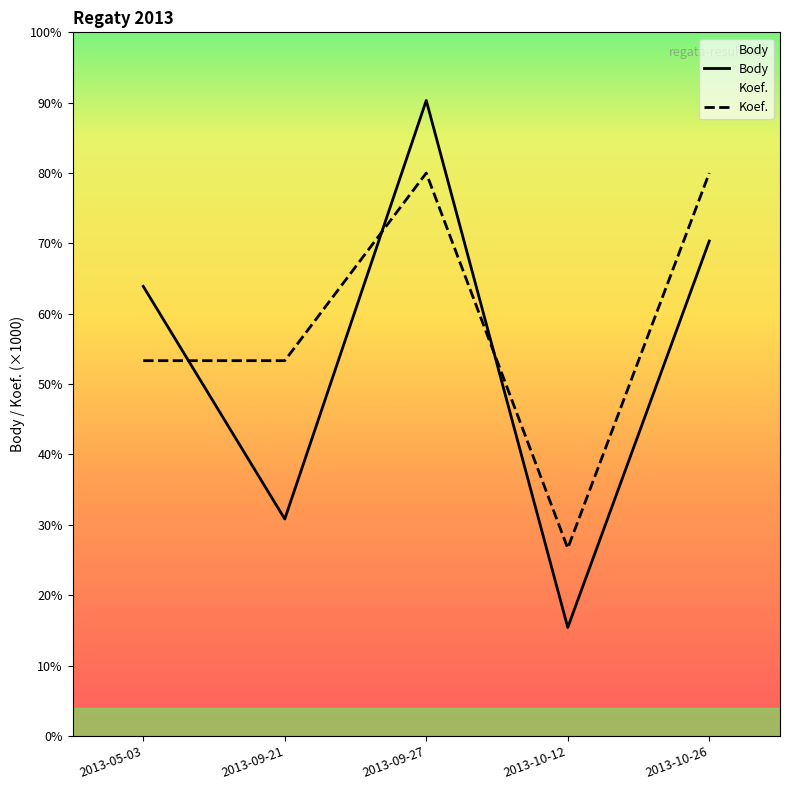

Reading left to right, what are all the values shown in this chart?

Body: 4792	2312	6774	1156	5275
Koef.: 4000	4000	6000	2000	6000